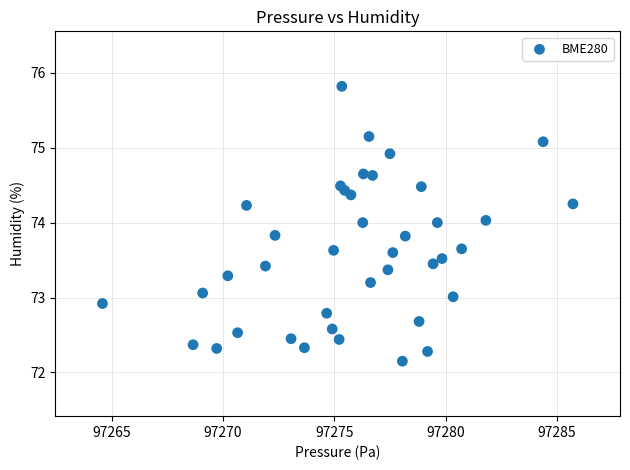

What is the range of Y values (max minus min)?

3.7